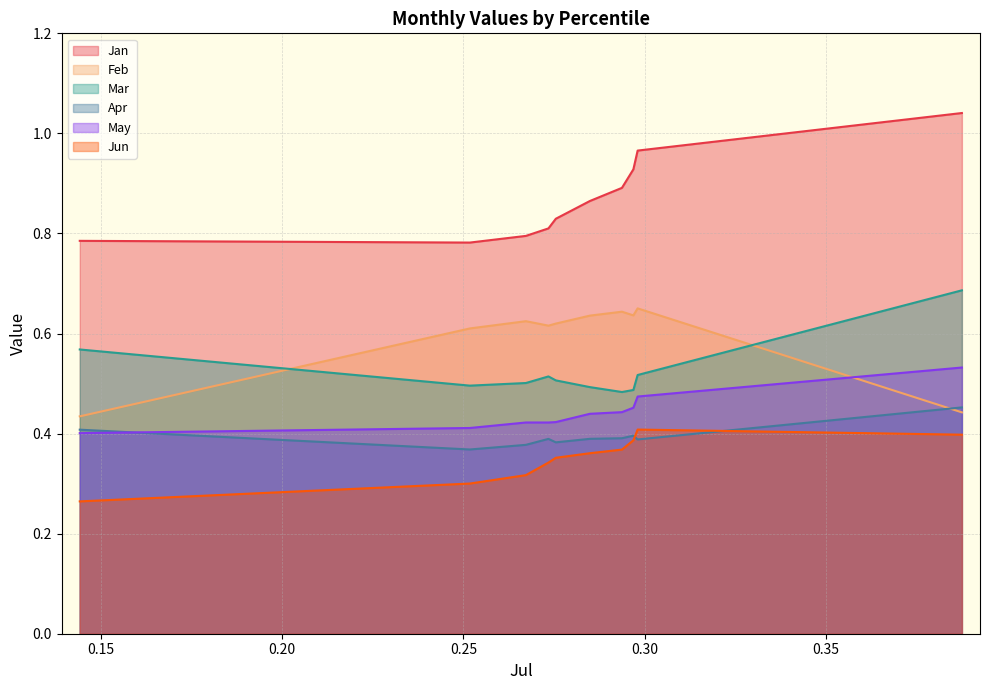

Reading right to left, list all the values displayed in this chart.

Jan: 1.0	1.0	0.9	0.9	0.9	0.8	0.8	0.8	0.8	0.8
Feb: 0.4	0.7	0.6	0.6	0.6	0.6	0.6	0.6	0.6	0.4
Mar: 0.7	0.5	0.5	0.5	0.5	0.5	0.5	0.5	0.5	0.6
Apr: 0.5	0.4	0.4	0.4	0.4	0.4	0.4	0.4	0.4	0.4
May: 0.5	0.5	0.5	0.4	0.4	0.4	0.4	0.4	0.4	0.4
Jun: 0.4	0.4	0.4	0.4	0.4	0.4	0.3	0.3	0.3	0.3